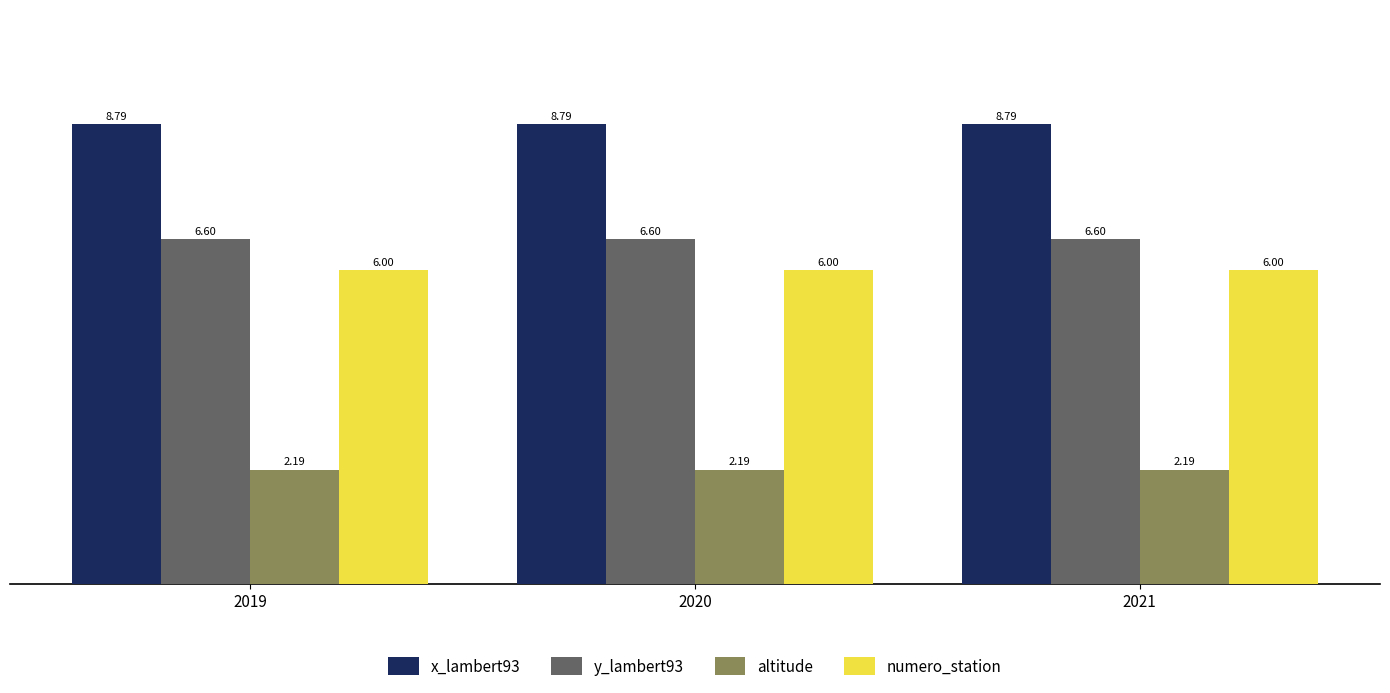

How many bars are there in total?

12